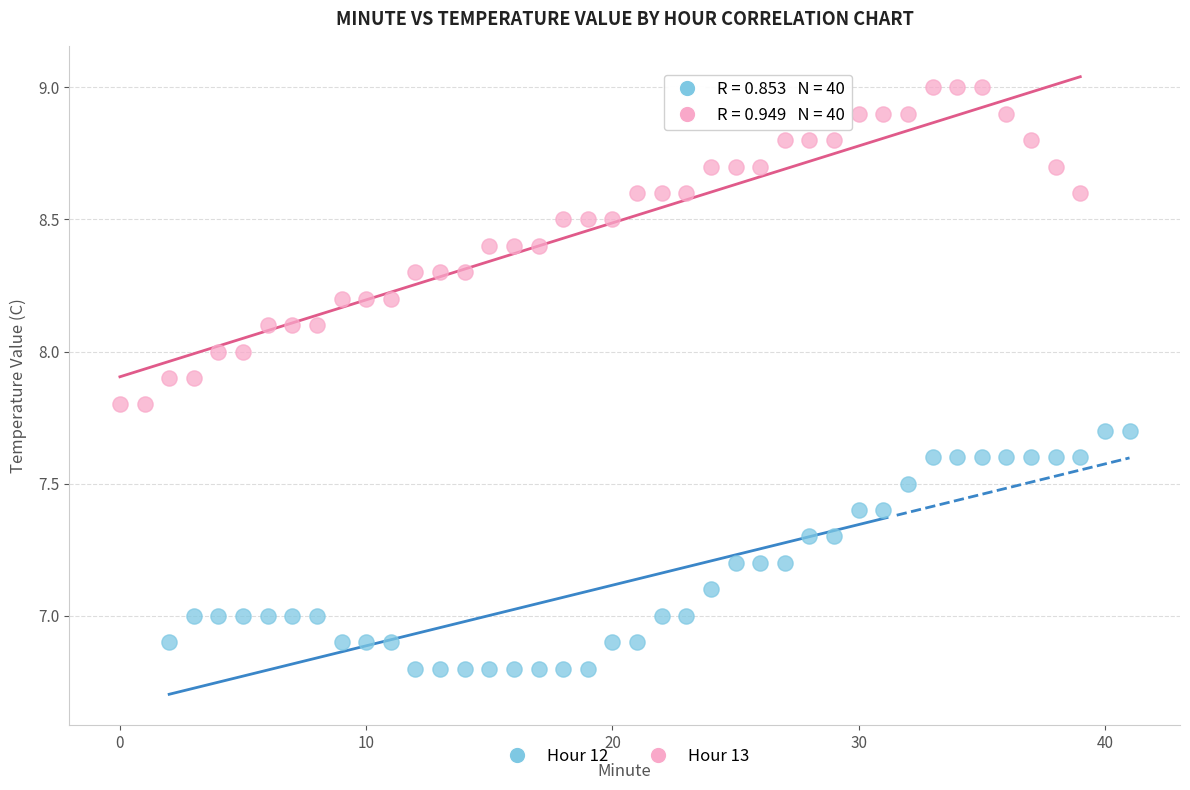

Which series has the largest Y range (max minus min)?

Hour 13